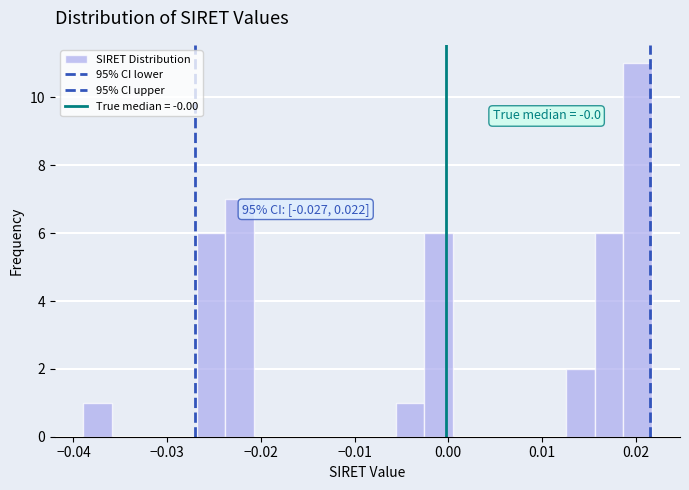

Read against the x-axis, roughly where is the centre of the tallest bar?

0.020